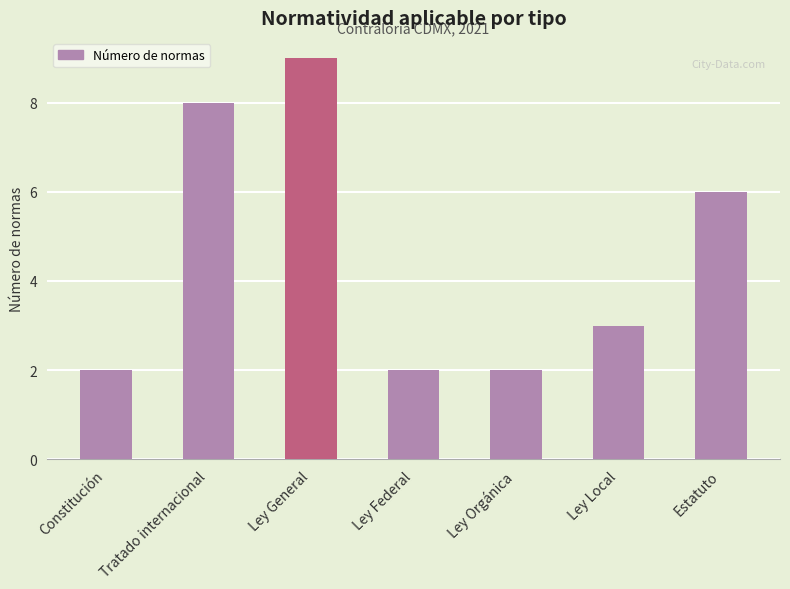

Reading right to left, what are all the values shown in this chart?

Estatuto=6	Ley Local=3	Ley Orgánica=2	Ley Federal=2	Ley General=9	Tratado internacional=8	Constitución=2